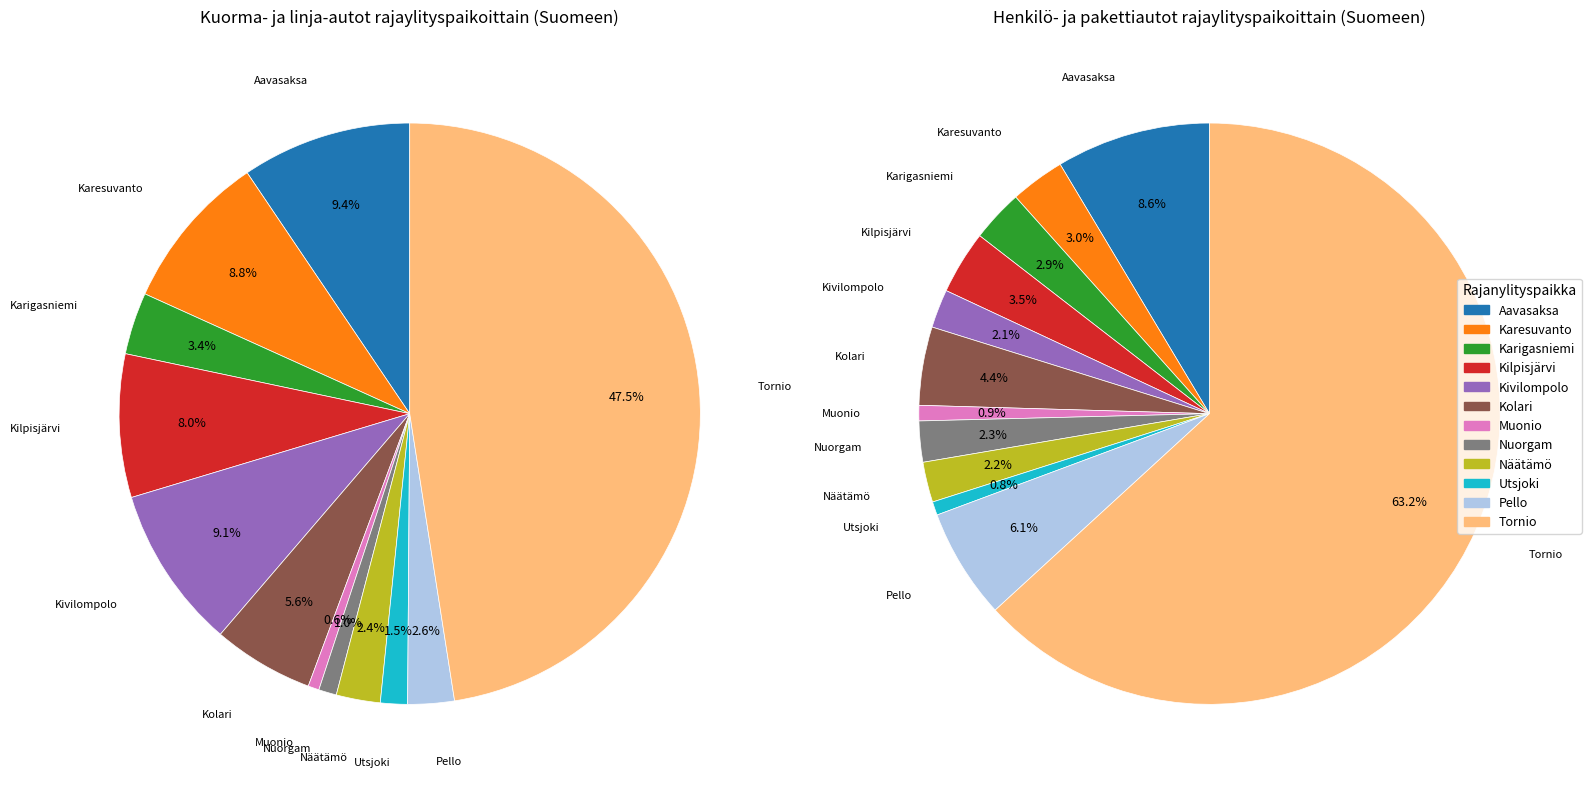

How many segments does this pie chart have?

12